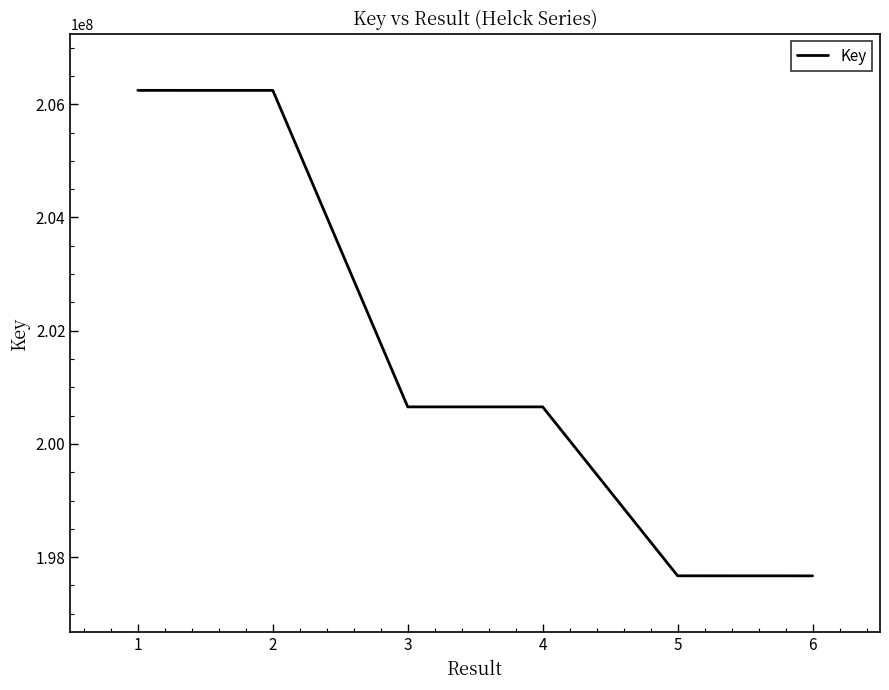

Does the chart have visible grid lines?

No